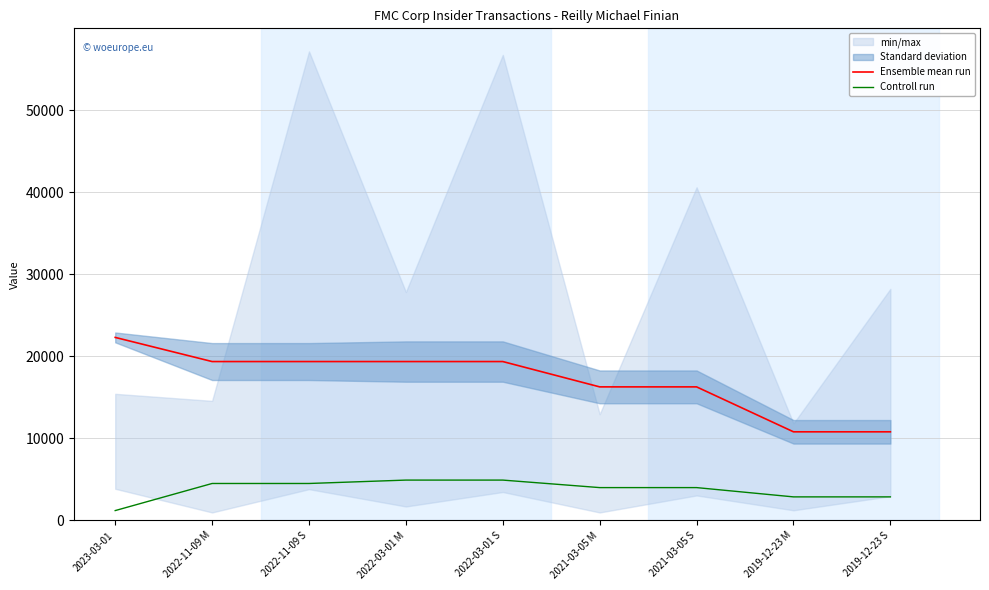

At which category does the chart reach its peak across all series?

2023-03-01